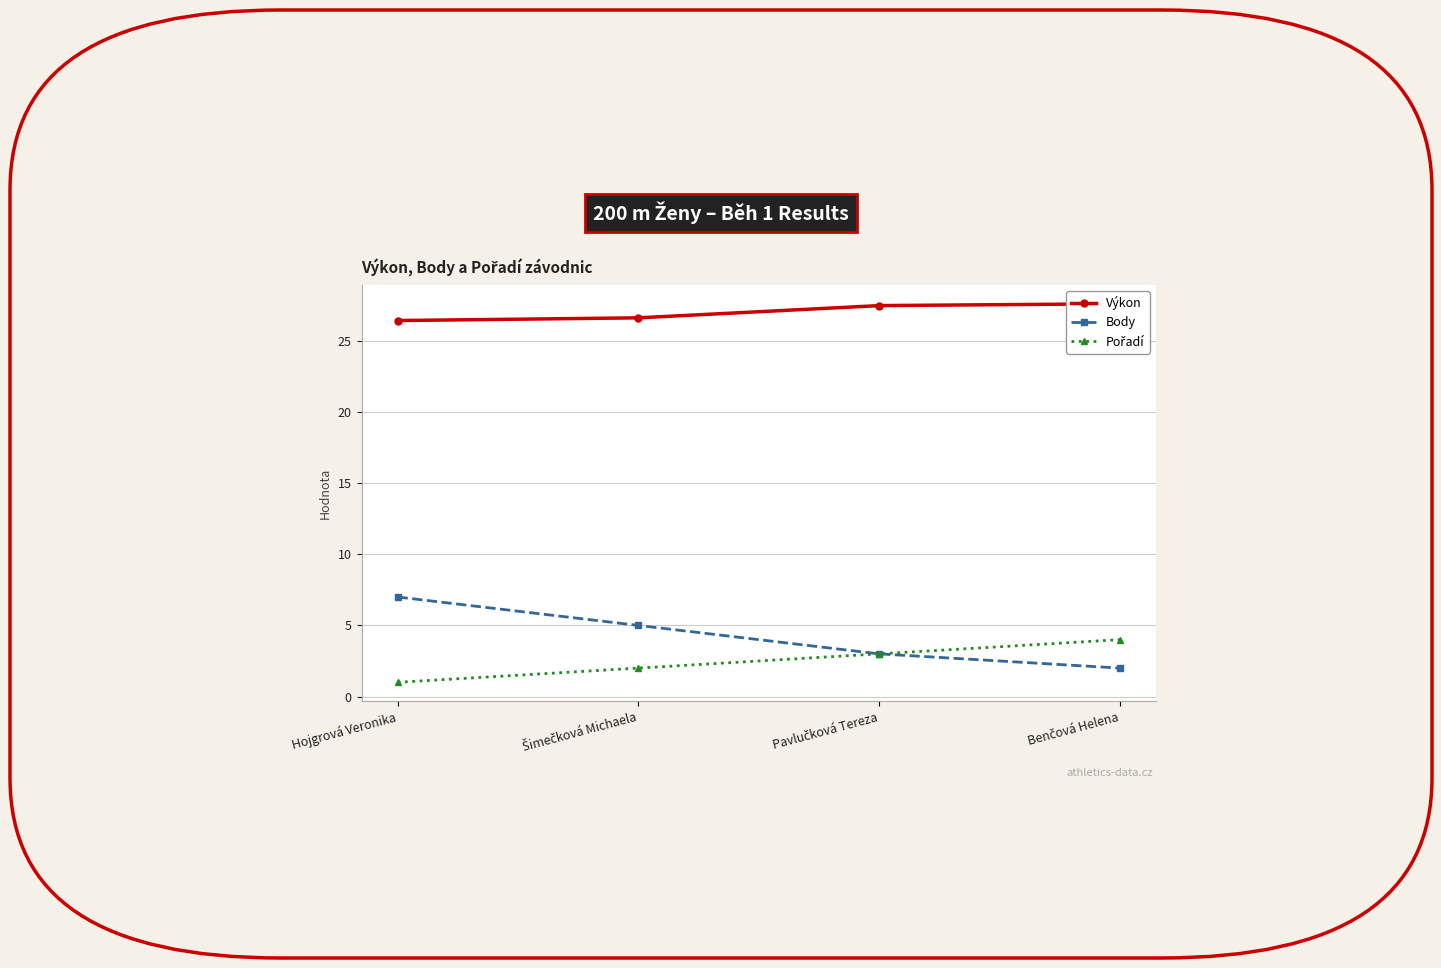

True or false: Pořadí and Body intersect in this chart.

False